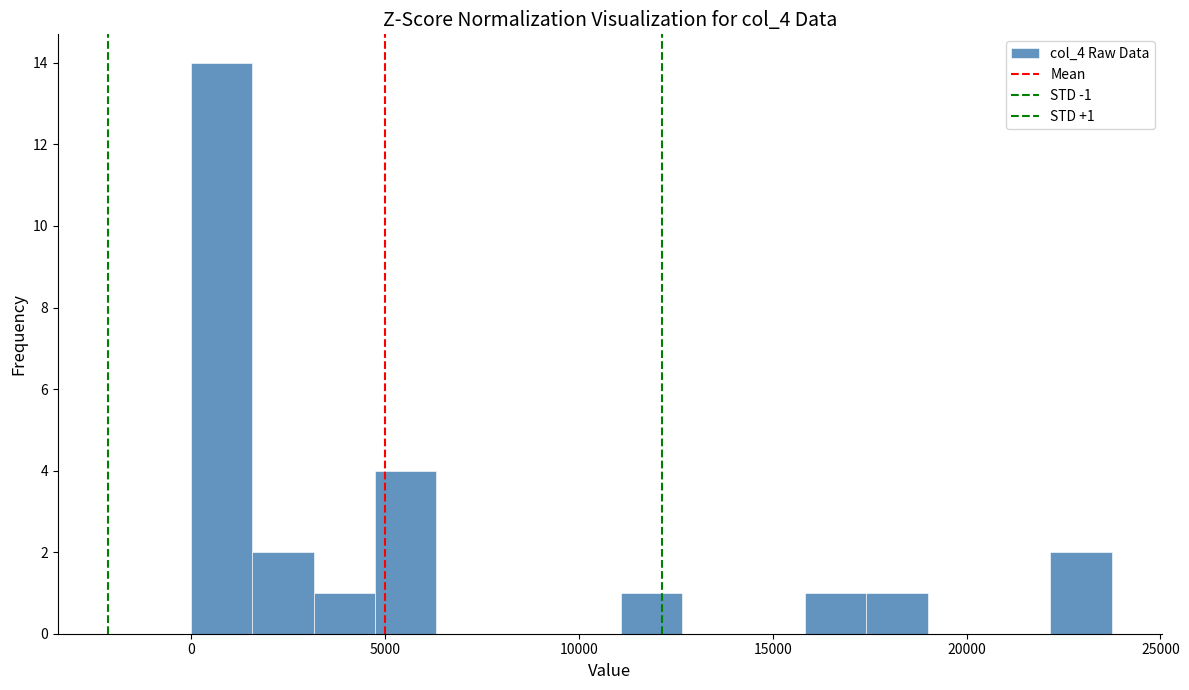

Read against the x-axis, roughly where is the centre of the tallest bar?

1000